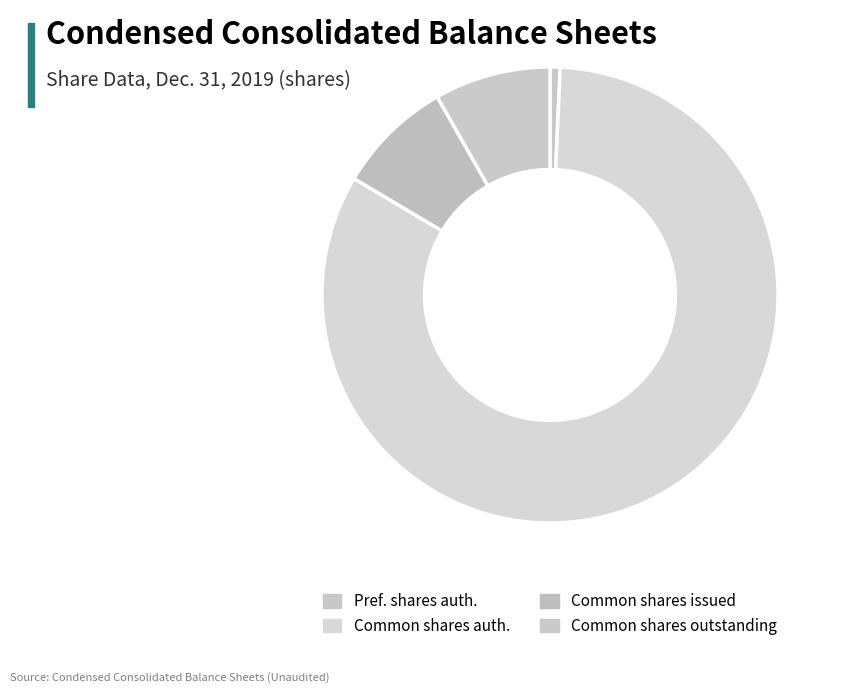

Count the number of slices in the pie.

4